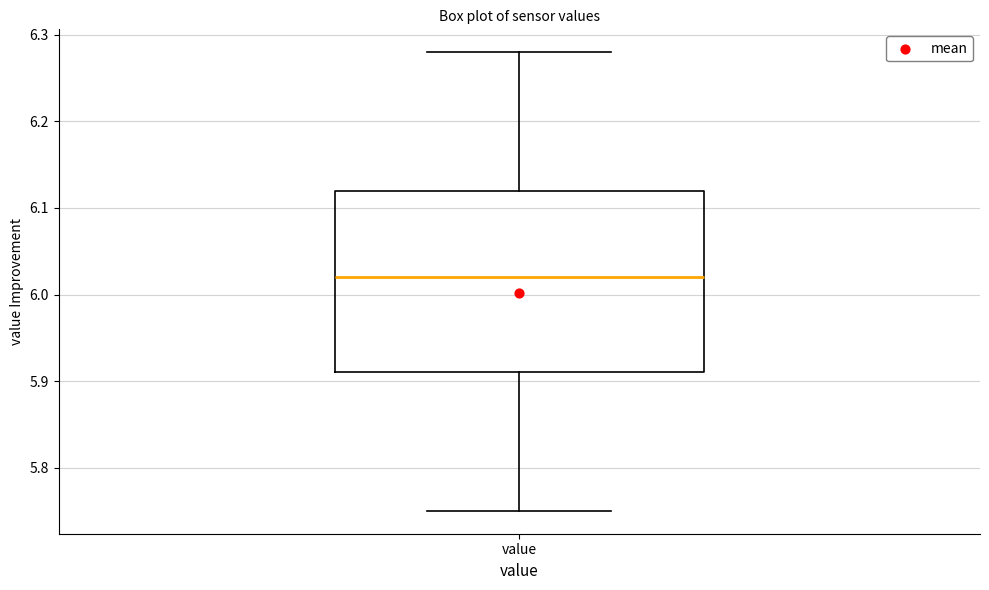

Read this box plot against the y-axis: the position of the median line, the range covered by the box, and the ends of both whiskers. The values are not printed on the chart, so give them approximately, as read against the axis.

median 6.02, box 5.91 to 6.12, whiskers 5.75 to 6.28